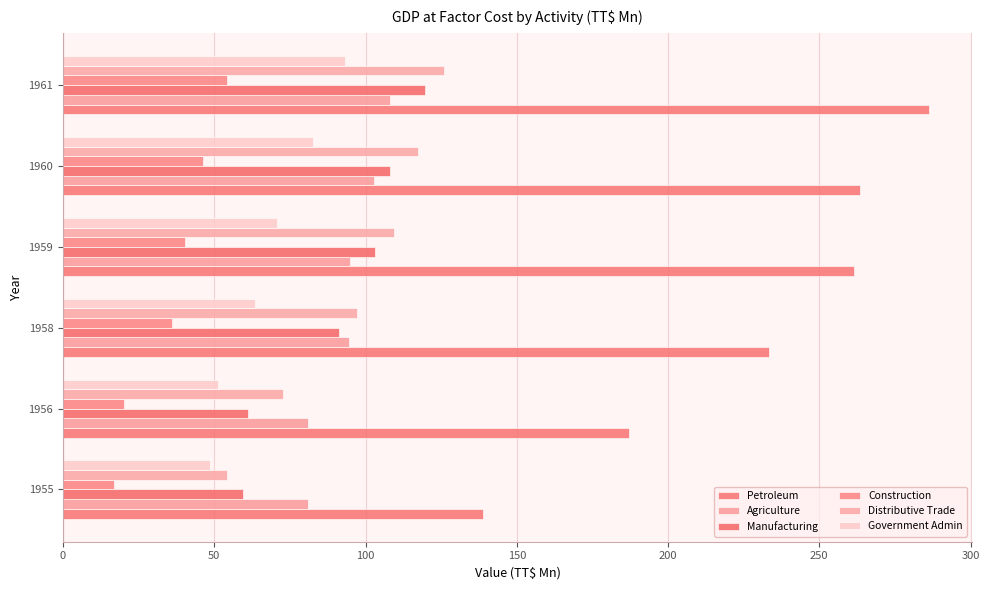

At which category is the sum across all series the highest?

1961